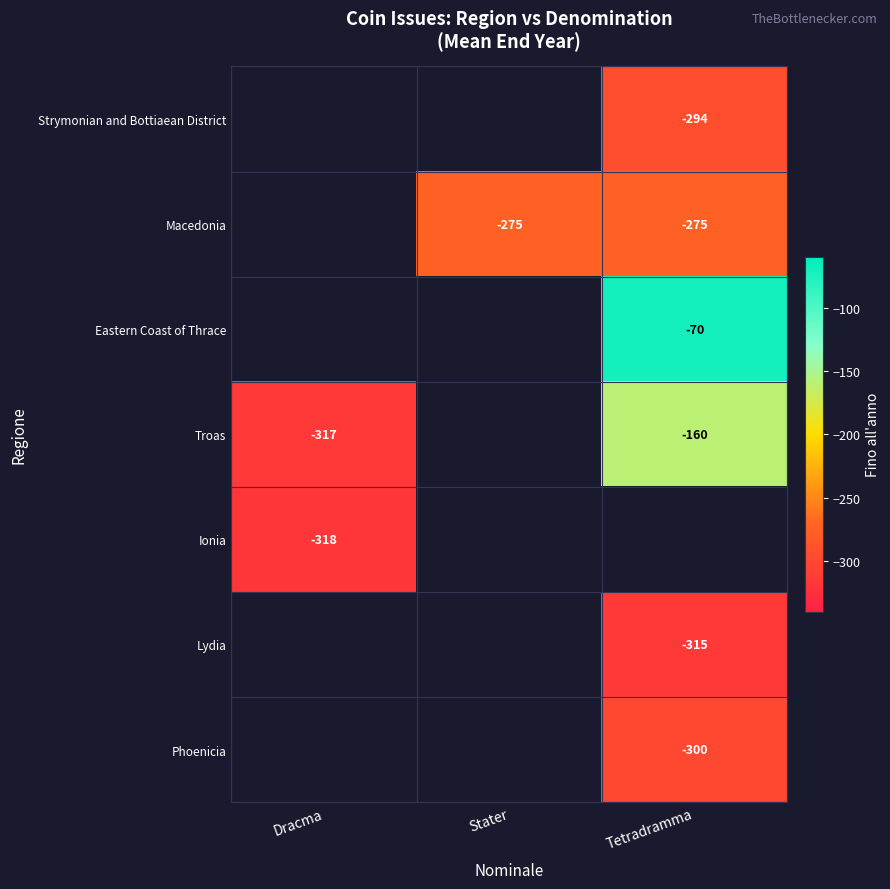

True or false: Eastern Coast of Thrace has a value of -70 at Tetradramma.

True